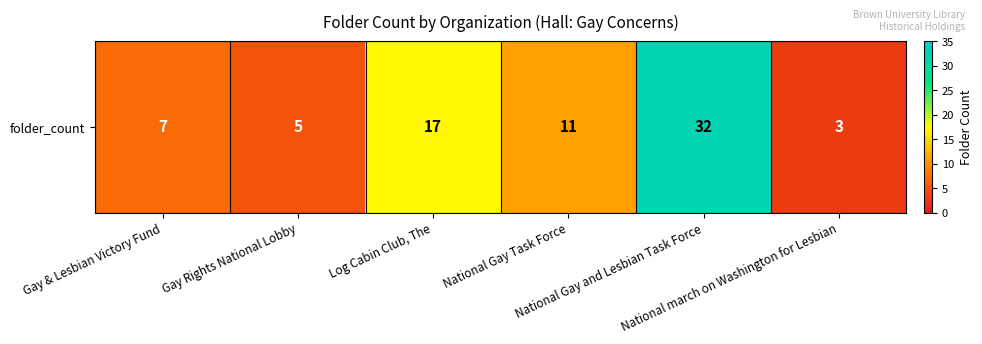

What is the sum of the values at National Gay and Lesbian Task Force and Gay Rights National Lobby?

37